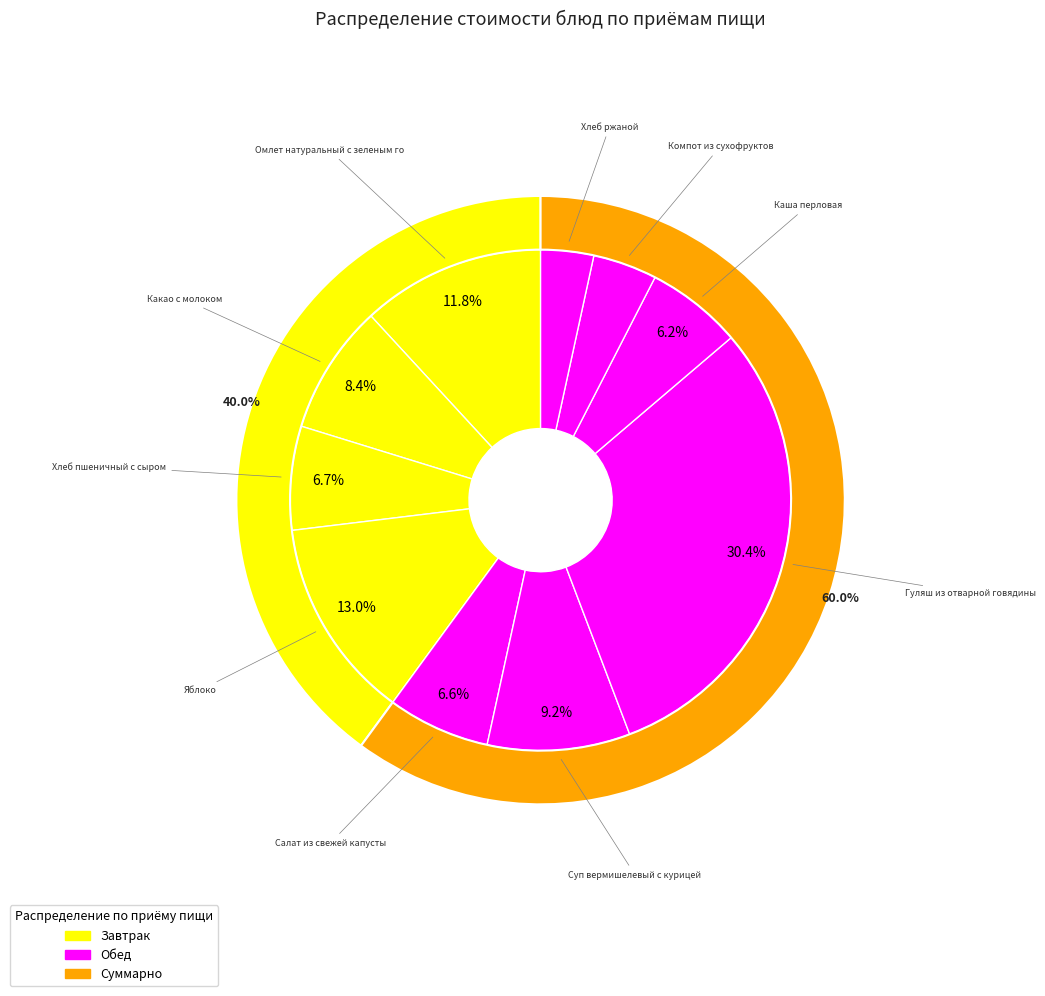

True or false: Компот из сухофруктов accounts for 4% of the total.

True